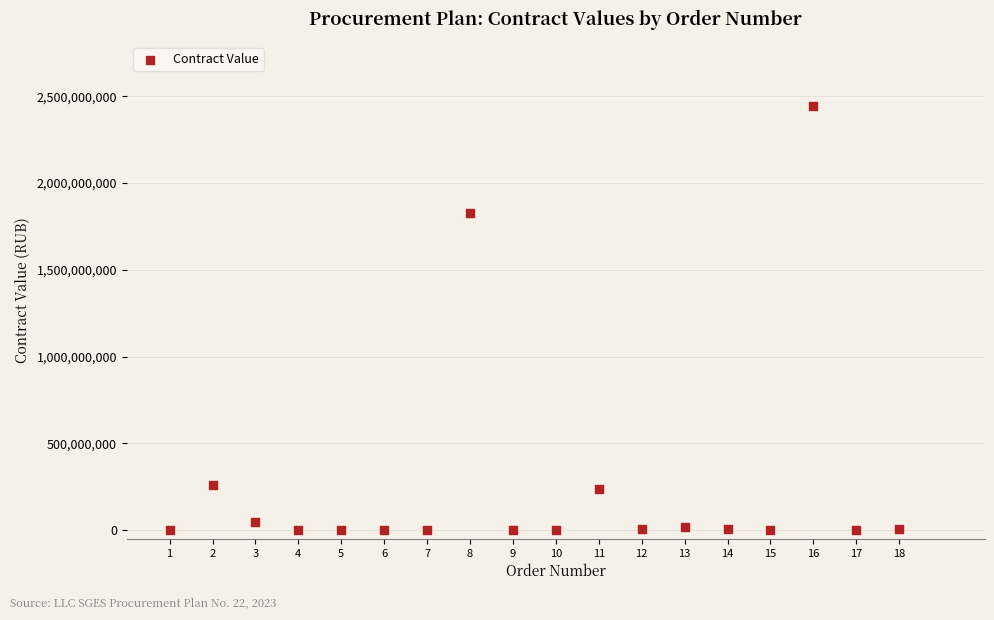

What is the range of Y values (max minus min)?

2446410387.5